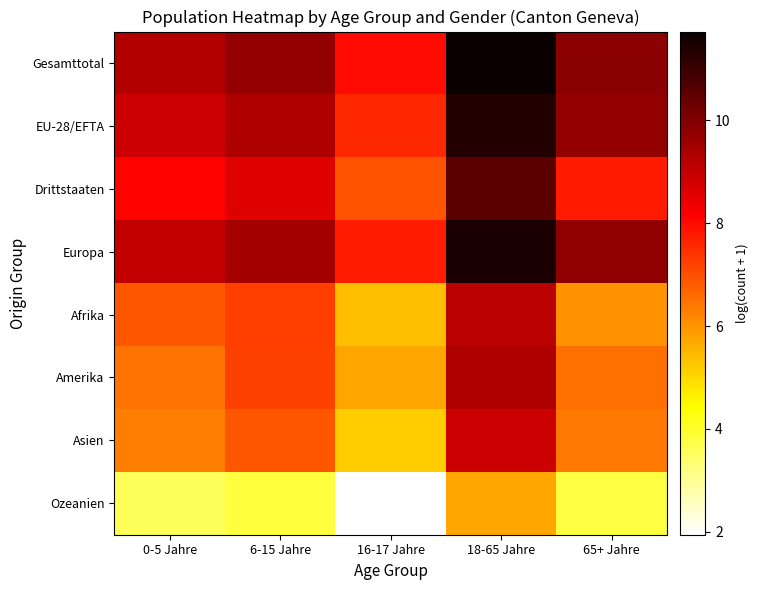

How many distinct data groups are displayed?

8